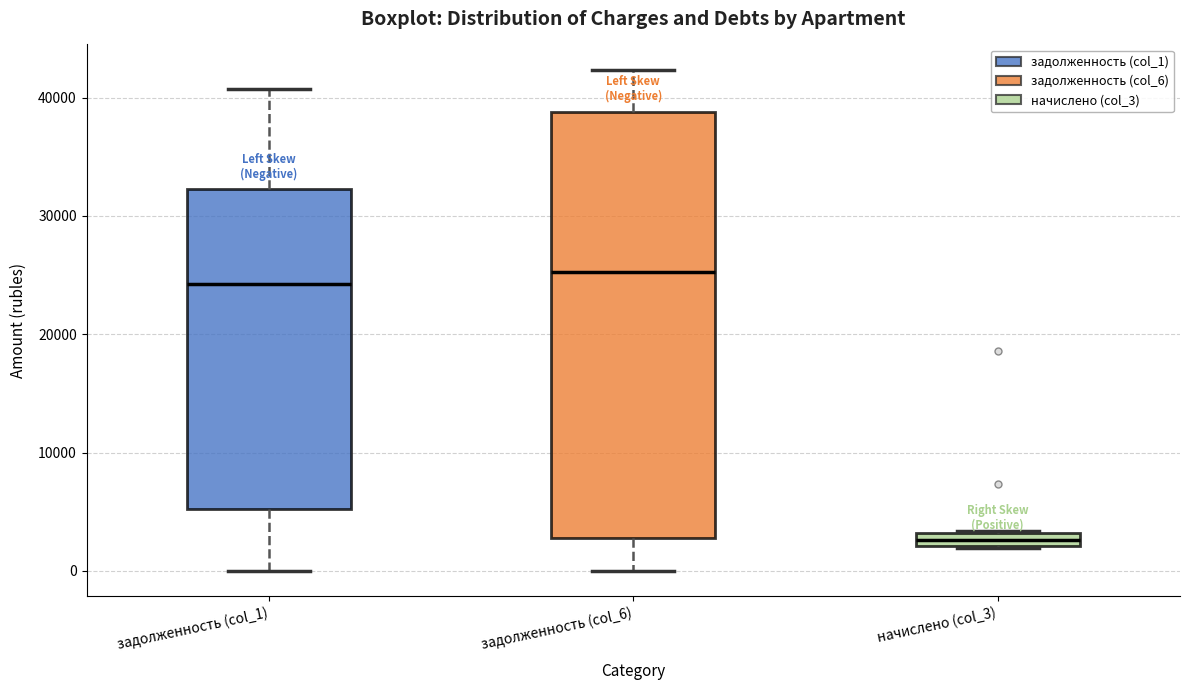

Where does the lower whisker of the box for задолженность (col_1) end on the y-axis? The values are not printed on the chart, so give them approximately, as read against the axis.

0